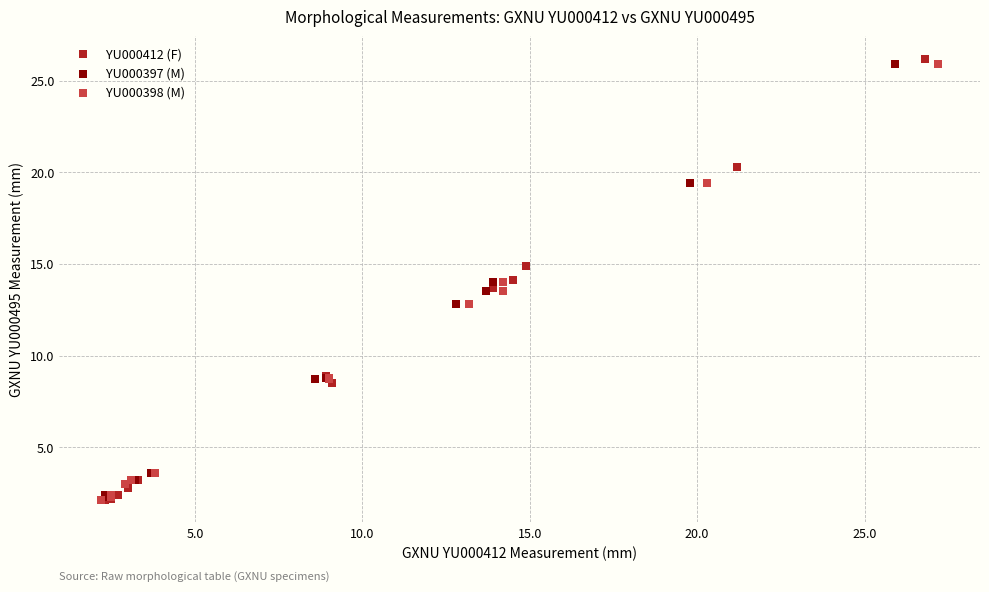

Which series reaches the maximum Y coordinate?

YU000412 (F)